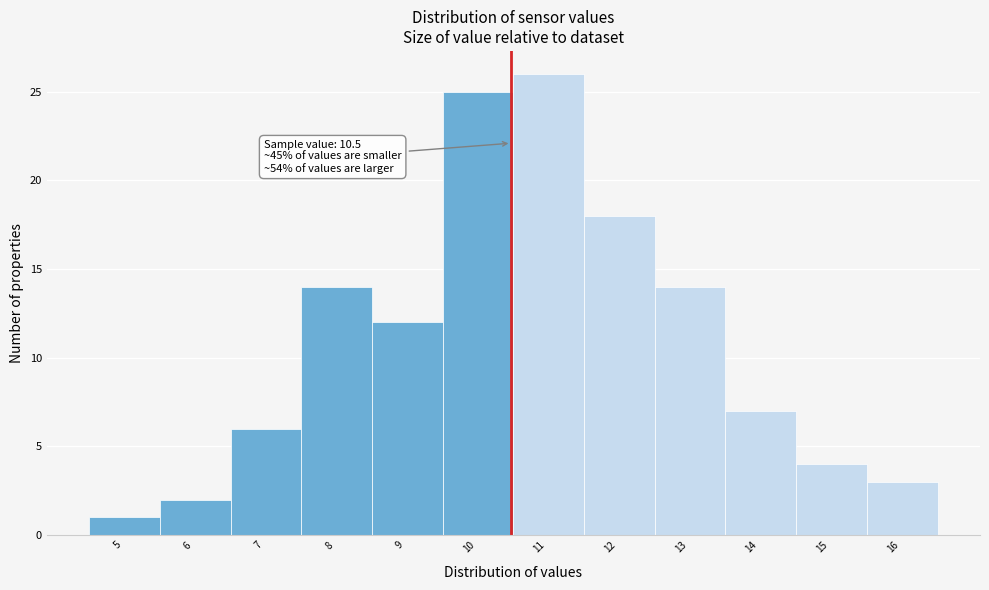

Over which range of the x-axis is the bar tallest?

10.53 to 11.53